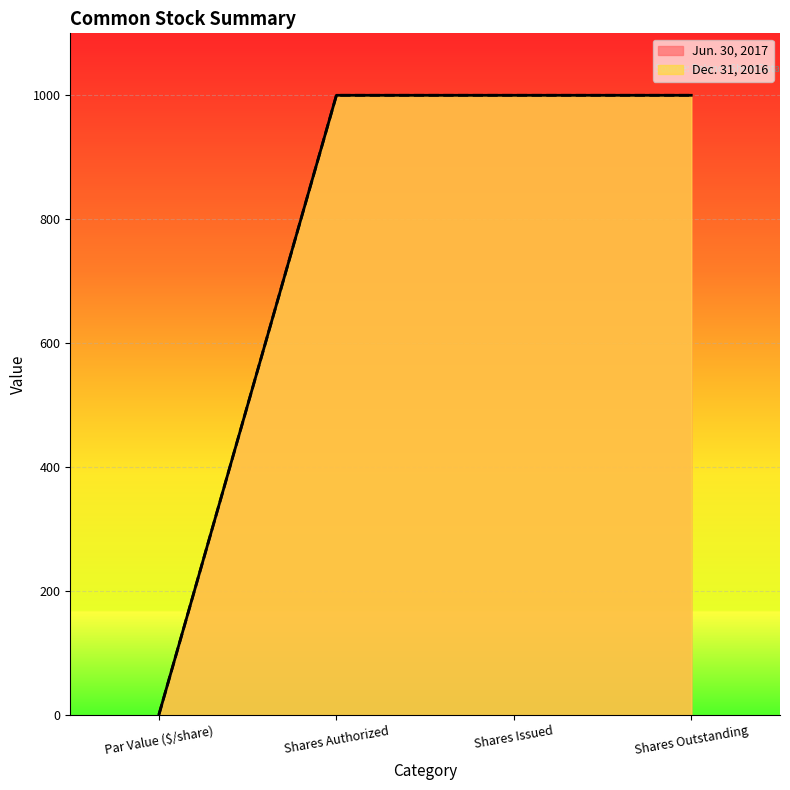

True or false: Jun. 30, 2017 has a value of 274 at Shares Authorized.

False